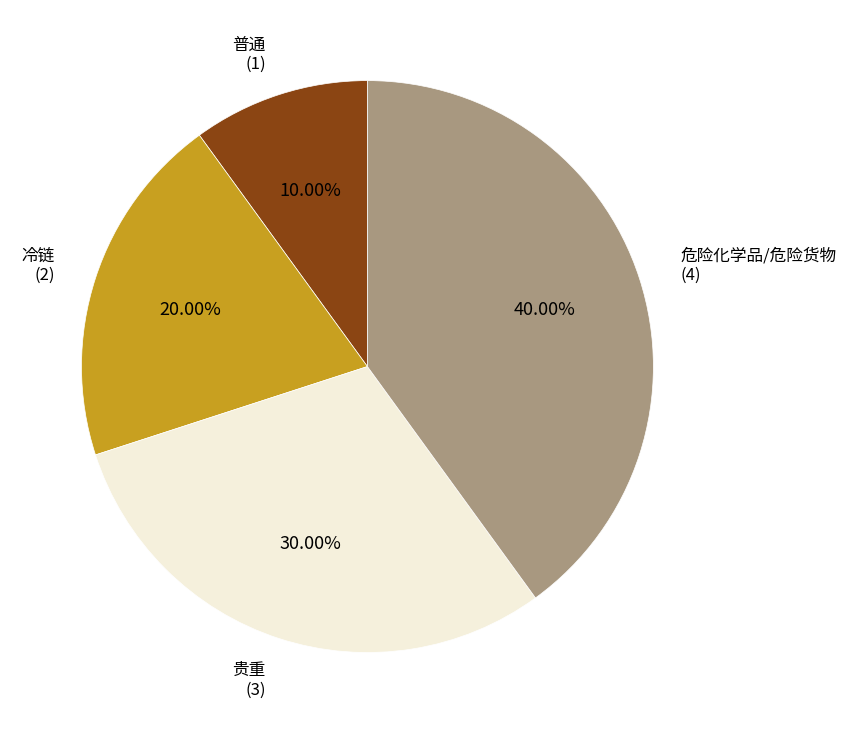

Is there a majority slice in this chart?

No